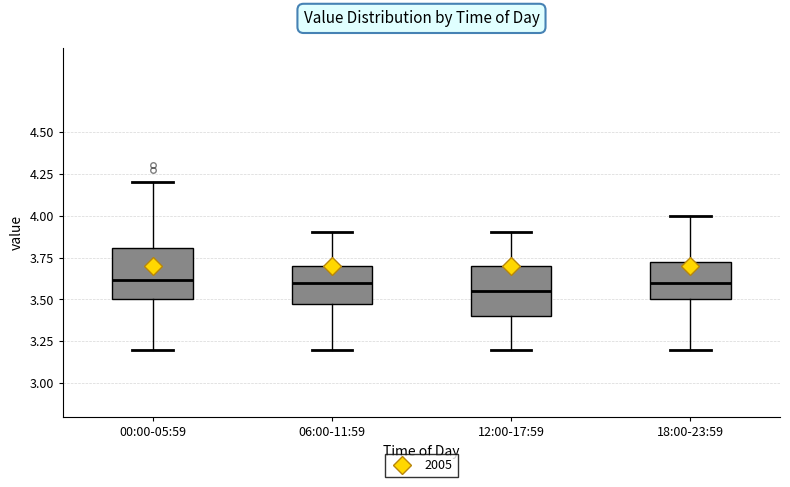

Reading left to right, transcribe this box plot: for each box, give where its median line is, the range the box spans, and where its two whiskers end, as read against the y-axis. The values are not printed on the chart, so give them approximately, as read against the axis.

00:00-05:59: median 3.60, box 3.50 to 3.80, whiskers 3.20 to 4.20
06:00-11:59: median 3.60, box 3.50 to 3.70, whiskers 3.20 to 3.90
12:00-17:59: median 3.55, box 3.40 to 3.70, whiskers 3.20 to 3.90
18:00-23:59: median 3.60, box 3.50 to 3.75, whiskers 3.20 to 4.00